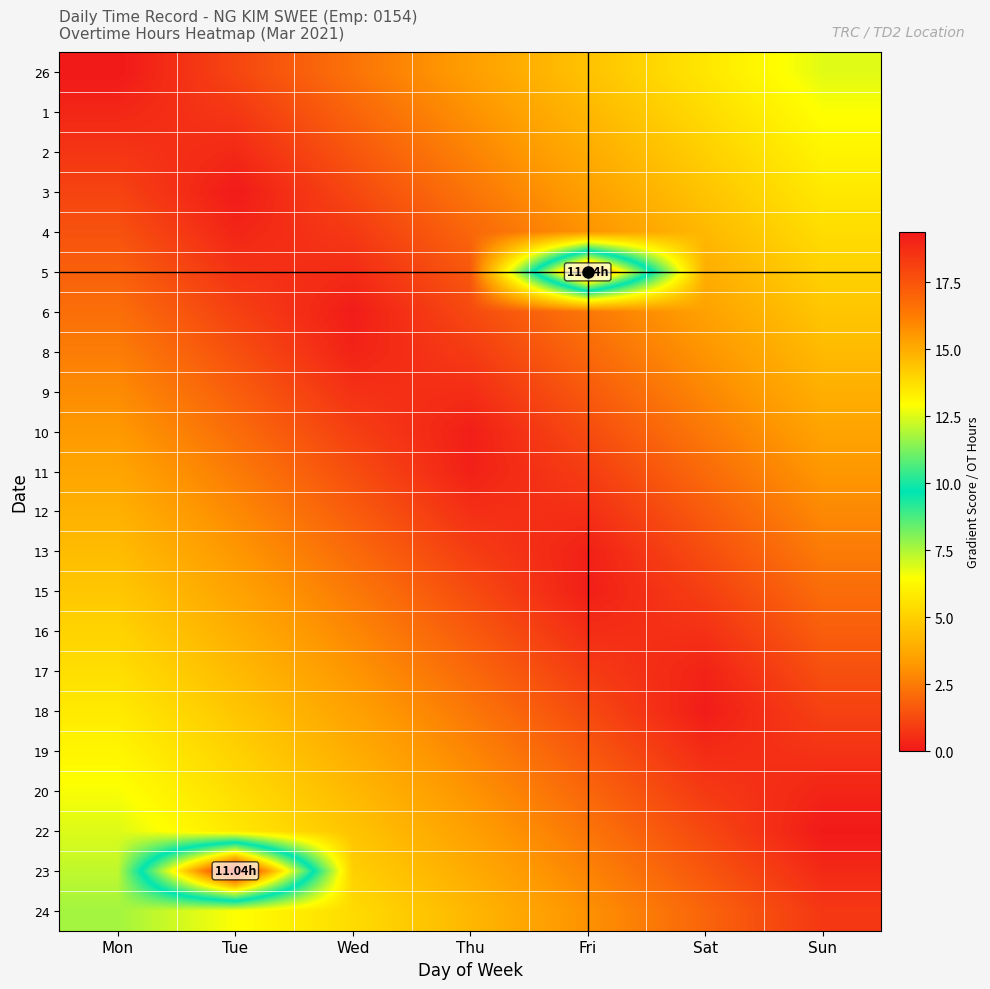

What is the greatest value displayed?

19.4